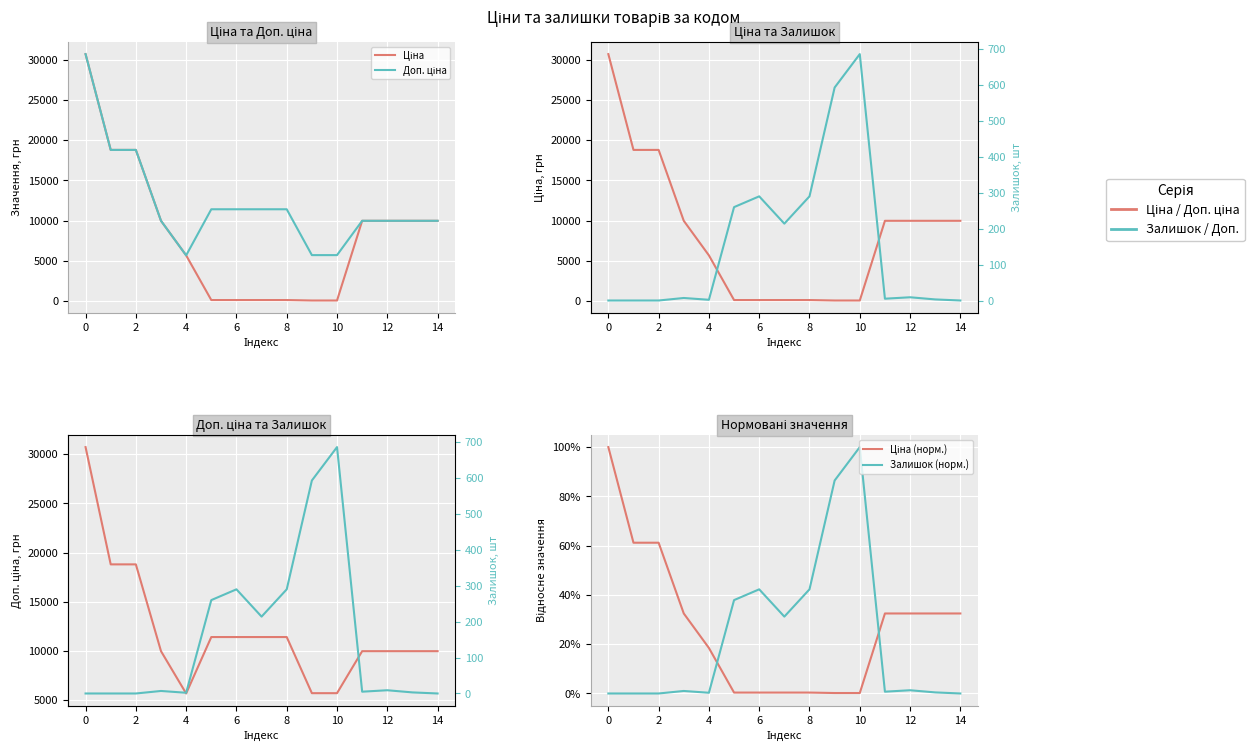

Reading right to left, transcribe all the data shown in this chart.

Ціна: 9975.0	9975.0	9975.0	9975.0	57.0	57.0	114.1	114.1	114.1	114.1	5673.8	9975.0	18796.8	18796.8	30717.1
Доп. ціна: 9975.0	9975.0	9975.0	9975.0	5705.0	5705.0	11410.0	11410.0	11410.0	11410.0	5673.8	9975.0	18796.8	18796.8	30717.1
Ціна (норм.): 0.3	0.3	0.3	0.3	0.0	0.0	0.0	0.0	0.0	0.0	0.2	0.3	0.6	0.6	1.0
Залишок (норм.): 0.0	0.0	0.0	0.0	1.0	0.9	0.4	0.3	0.4	0.4	0.0	0.0	0.0	0.0	0.0
Залишок: 0.0	3.0	9.0	5.0	686.0	593.0	290.0	214.0	290.0	260.0	2.0	7.0	0.0	0.0	0.0